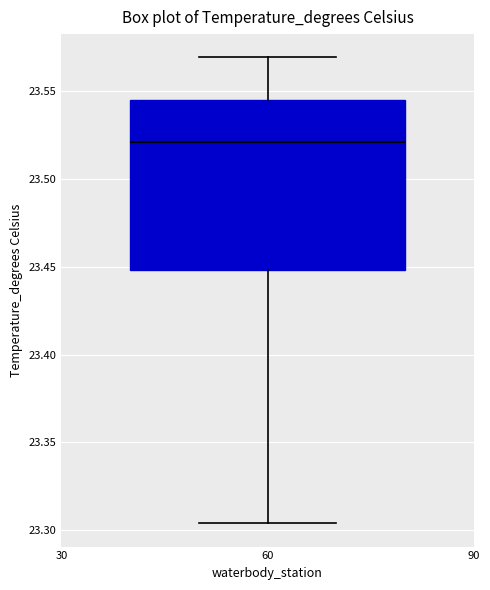

Transcribe this box plot: give where the median line is, the range the box spans, and where the two whiskers end, as read against the y-axis. The values are not printed on the chart, so give them approximately, as read against the axis.

median 23.520, box 23.450 to 23.545, whiskers 23.305 to 23.570